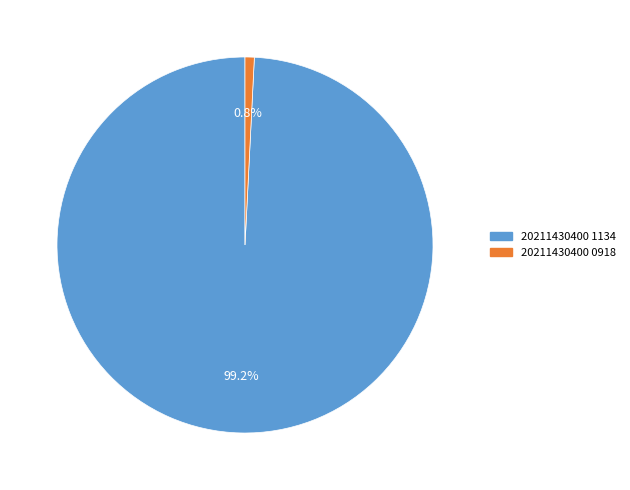

What percentage is the 20211430400 1134 slice, to the nearest percent?

99%